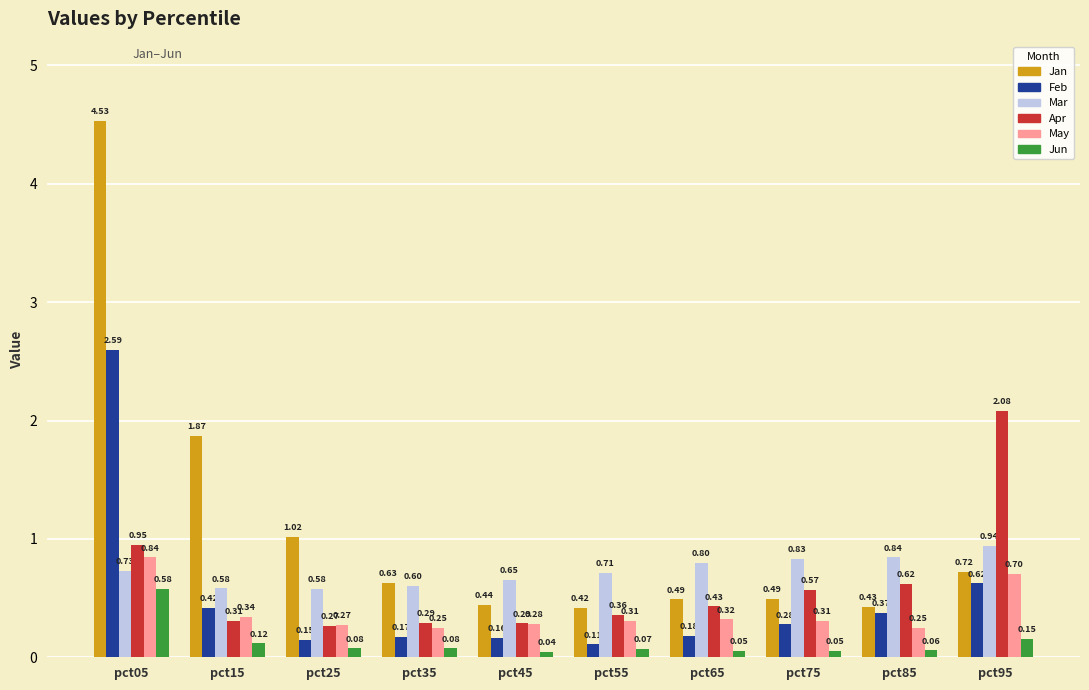

Rank the series at pct65 from highest to lowest value.

Mar, Jan, Apr, May, Feb, Jun